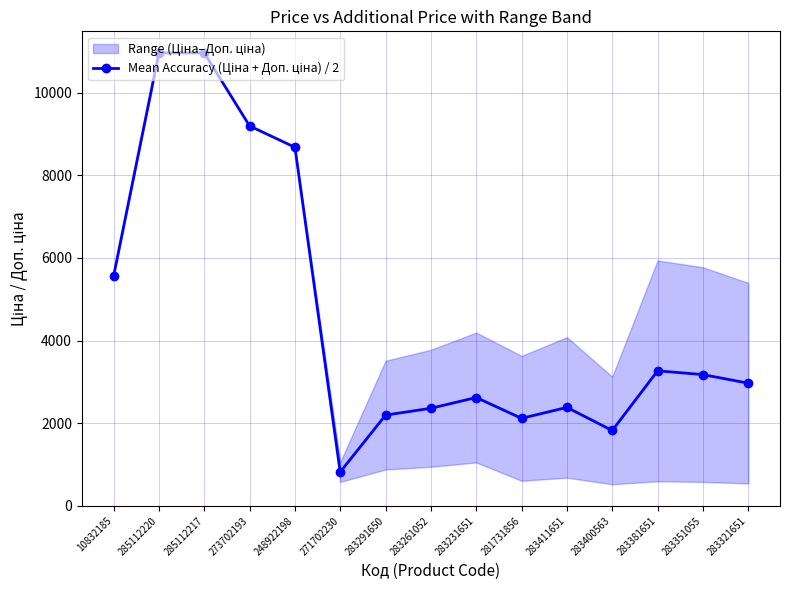

What is the label of the 3rd point from the left?

285112217